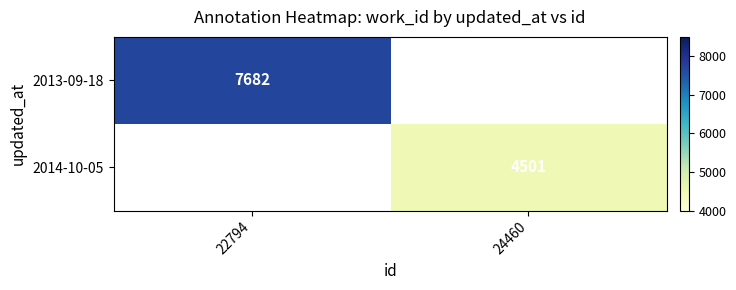

What is the smallest value displayed?

4501.0